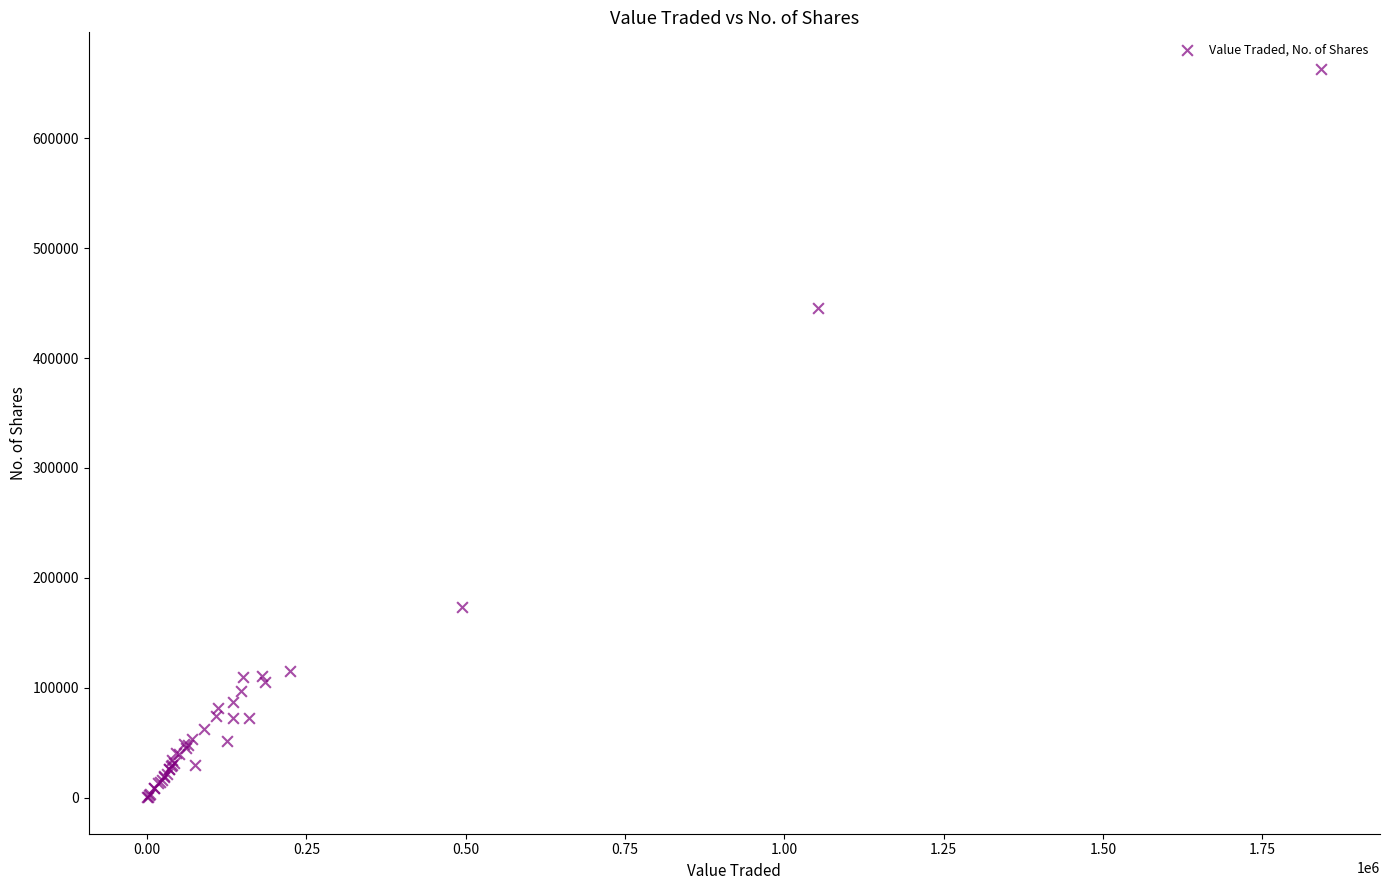

What Y value in the scatter plot is closest to 331723?

445548